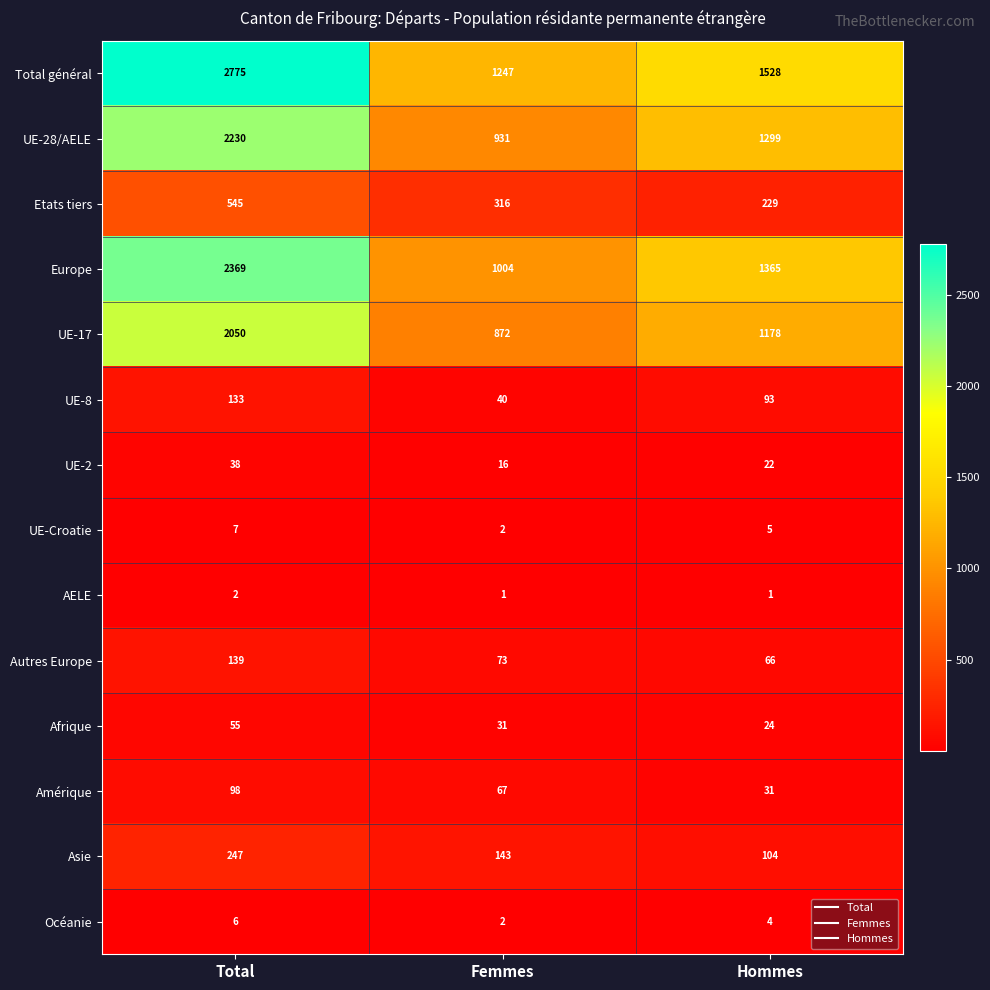

At which label does UE-17 first exceed 1178?

Total